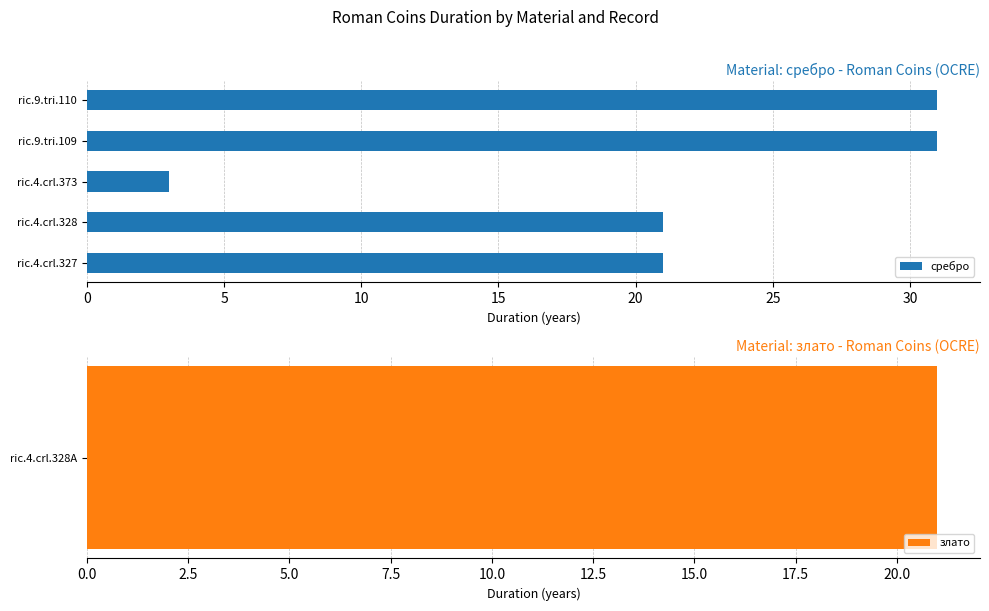

What is the difference between the maximum and minimum values in the сребро series?

28